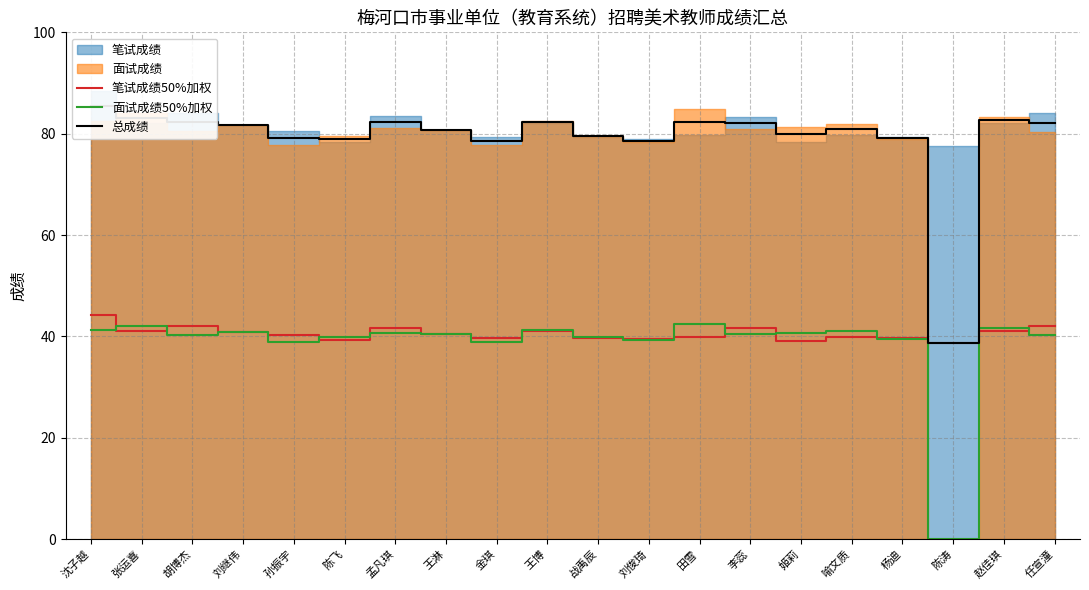

Reading right to left, what are all the values shown in this chart?

笔试成绩50%加权: 任宣潼=42.0	赵佳琪=41.1	陈涛=38.8	杨迪=39.7	喻文质=39.9	姬莉=39.1	李蕊=41.6	田雪=39.9	刘俊琦=39.5	战禹辰=39.6	王博=41.0	金琪=39.6	王淋=40.4	孟凡琪=41.7	陈飞=39.2	孙振宇=40.3	刘继伟=40.9	胡博杰=42.0	张运喜=41.1	沈子越=44.2
面试成绩50%加权: 任宣潼=40.2	赵佳琪=41.6	陈涛=0.0	杨迪=39.5	喻文质=41.0	姬莉=40.7	李蕊=40.5	田雪=42.4	刘俊琦=39.2	战禹辰=39.8	王博=41.3	金琪=38.9	王淋=40.4	孟凡琪=40.6	陈飞=39.8	孙振宇=38.9	刘继伟=40.9	胡博杰=40.3	张运喜=42.0	沈子越=41.3
总成绩: 任宣潼=82.2	赵佳琪=82.7	陈涛=38.8	杨迪=79.2	喻文质=80.9	姬莉=79.8	李蕊=82.2	田雪=82.3	刘俊琦=78.7	战禹辰=79.5	王博=82.3	金琪=78.5	王淋=80.8	孟凡琪=82.3	陈飞=79.0	孙振宇=79.2	刘继伟=81.8	胡博杰=82.3	张运喜=83.1	沈子越=85.5